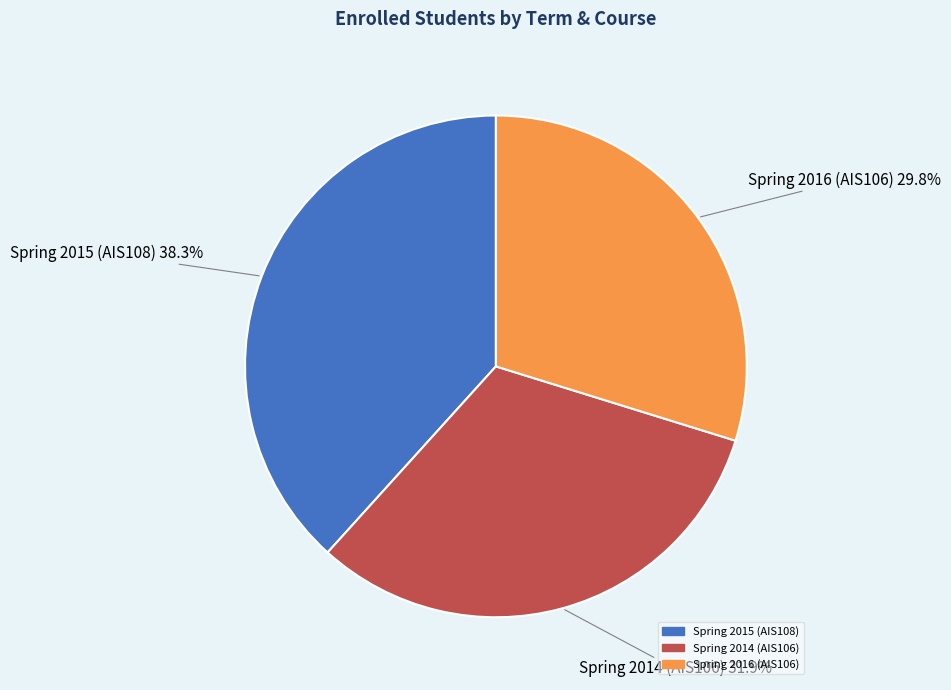

To the nearest percent, what is the difference between the Spring 2016 (AIS106) and Spring 2015 (AIS108) slice percentages?

9%